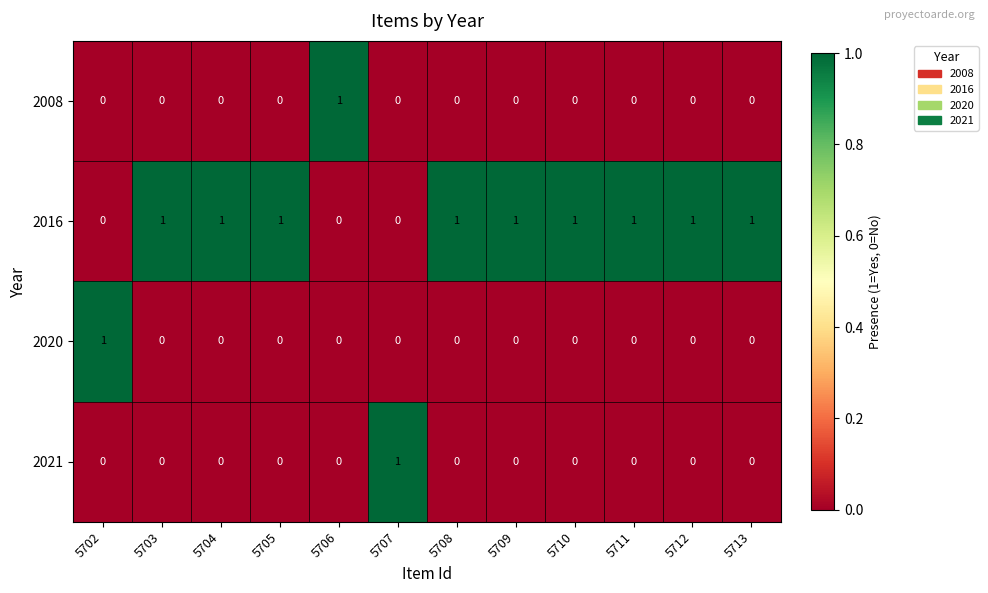

At which label does 2021 reach its peak?

5707